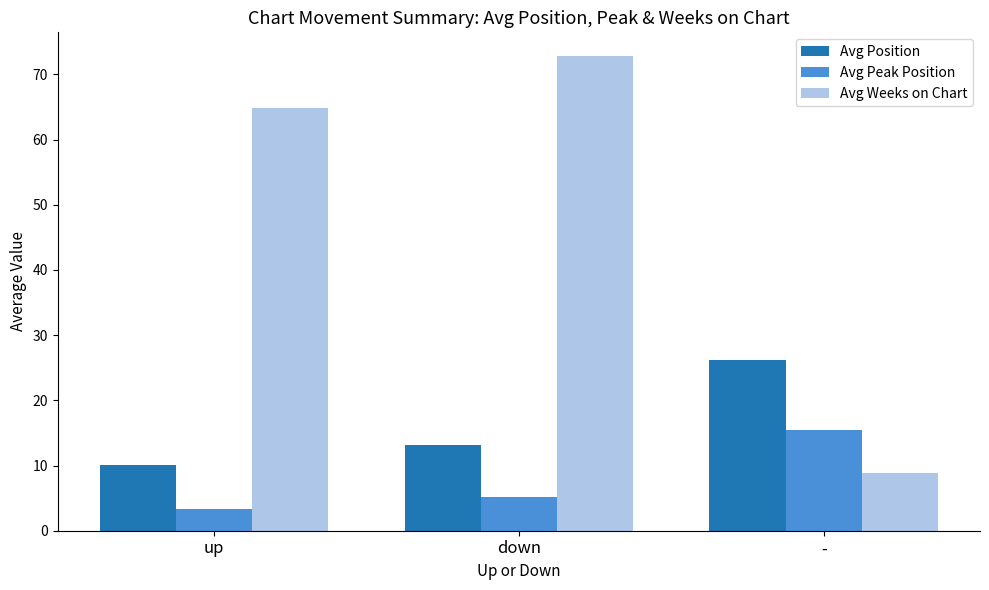

List the labels in order of Avg Peak Position value, smallest first.

up, down, -